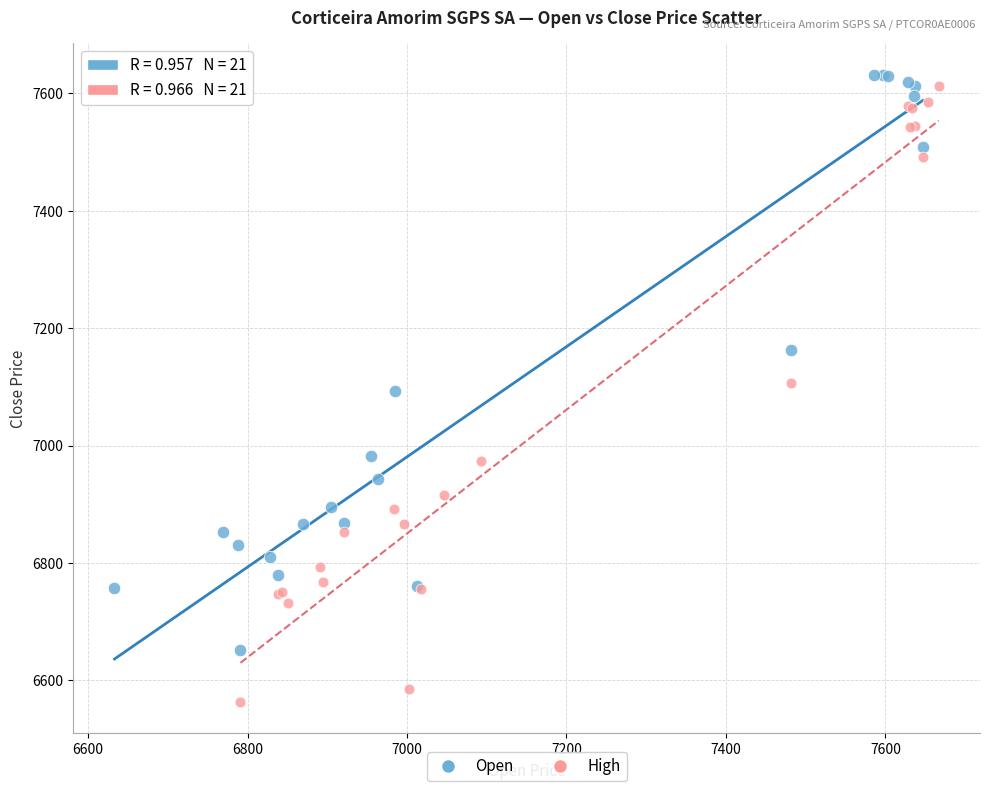

What are all the series names shown in the legend?

Open, High